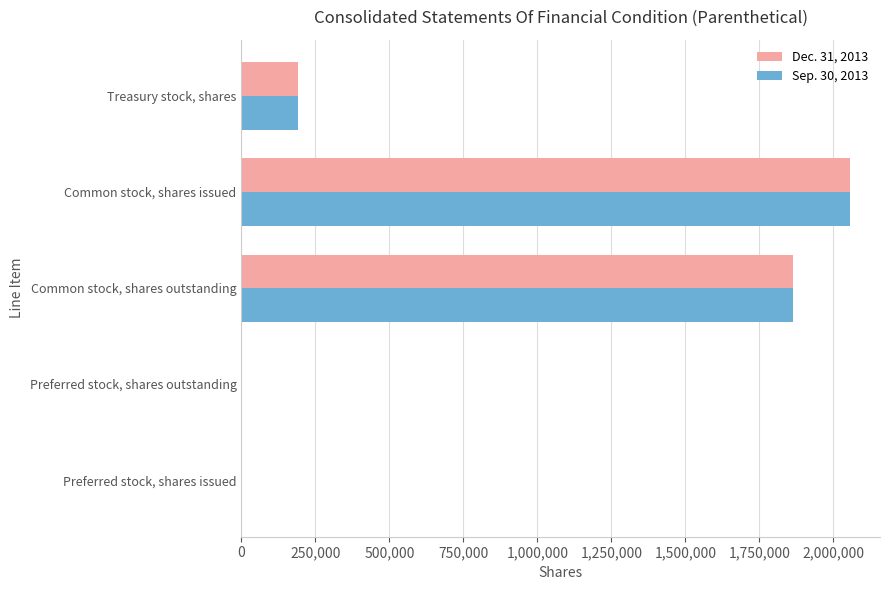

Is it true that Sep. 30, 2013 equals 3014113 at Common stock, shares outstanding?

False